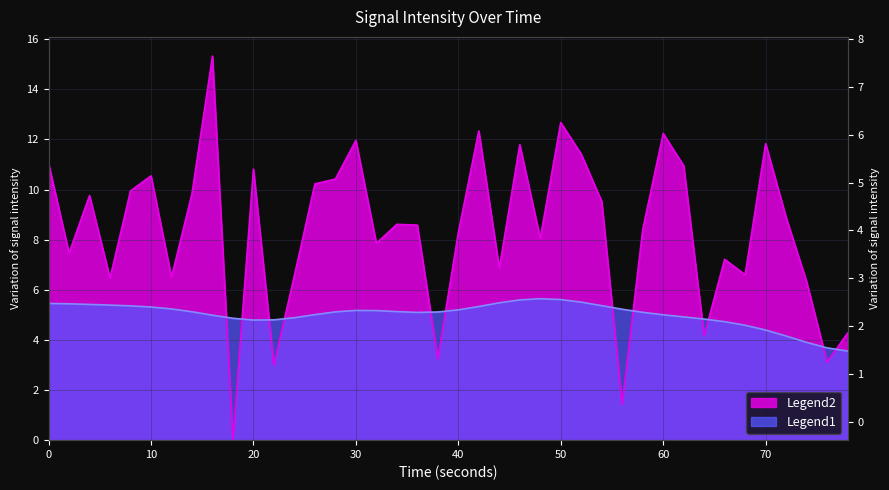

What is the approximate value at 60?

12.2